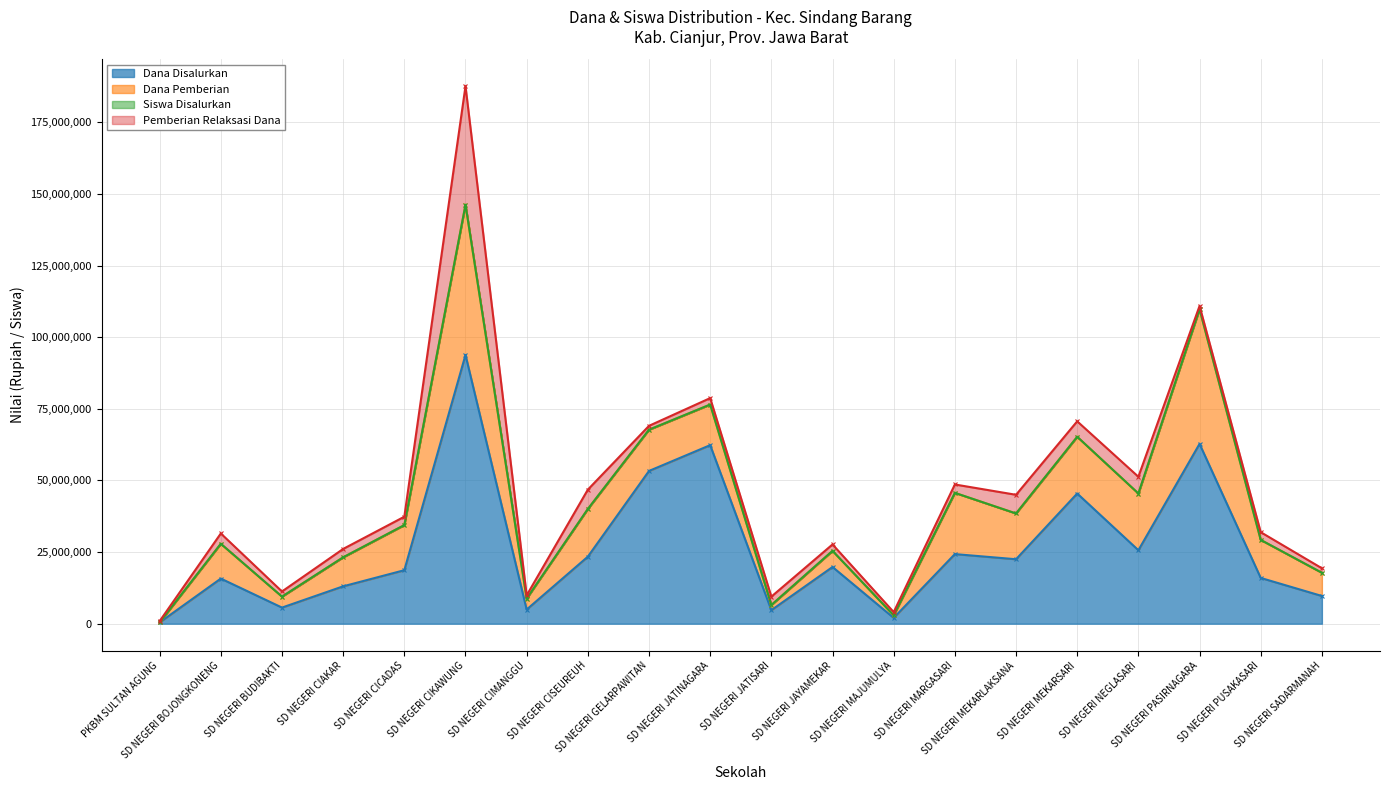

What is the sum of the Dana Disalurkan values at SD NEGERI CIAKAR and SD NEGERI JATISARI?

17775000